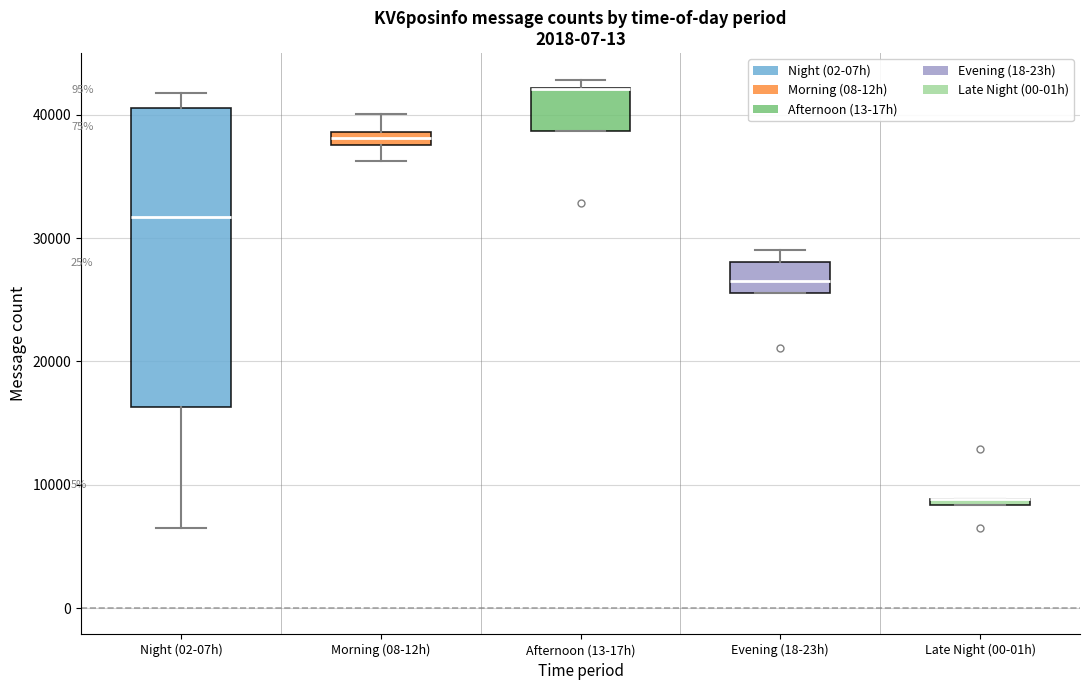

Which box is the tallest, from its lower edge to its upper edge?

Night (02-07h)